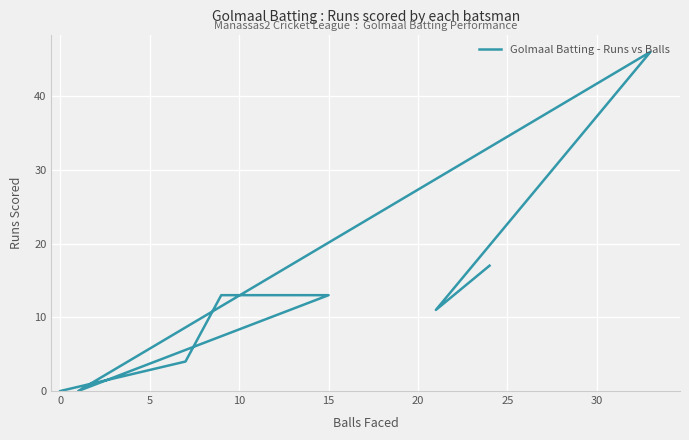

True or false: the data has more than 0 interior local peaks.

True